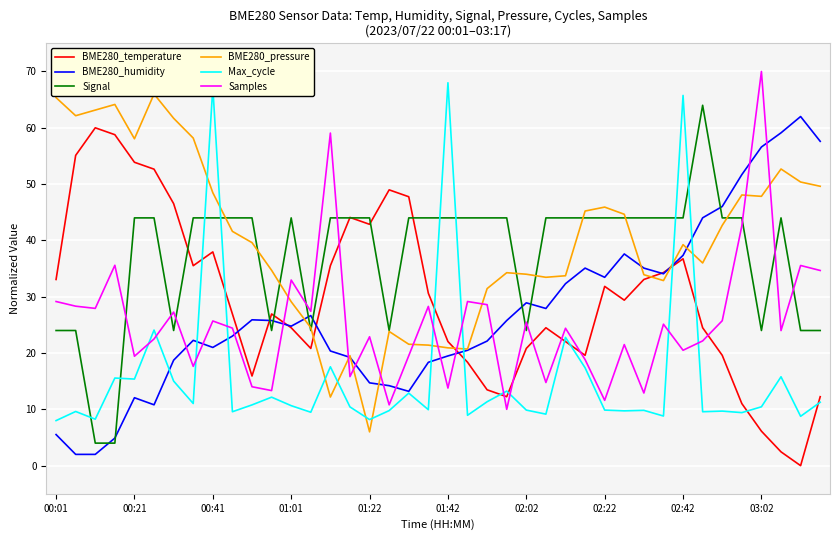

True or false: Max_cycle has more than 0 points higher than both neighbors.

True